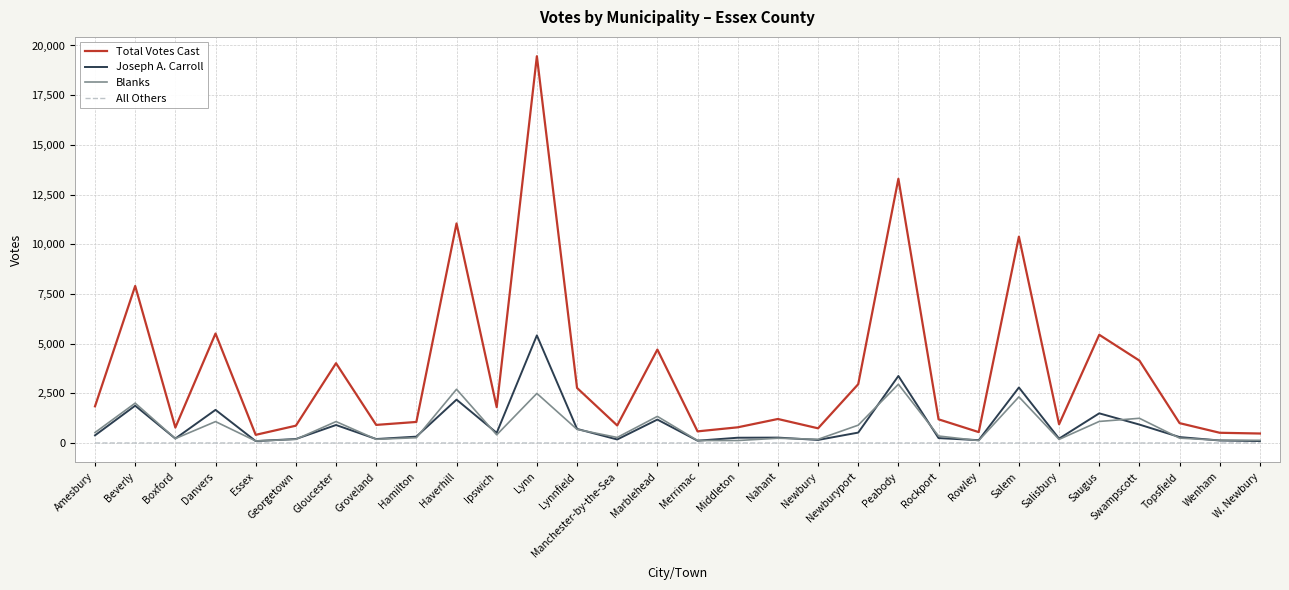

What is the lowest value of the Blanks series?

100